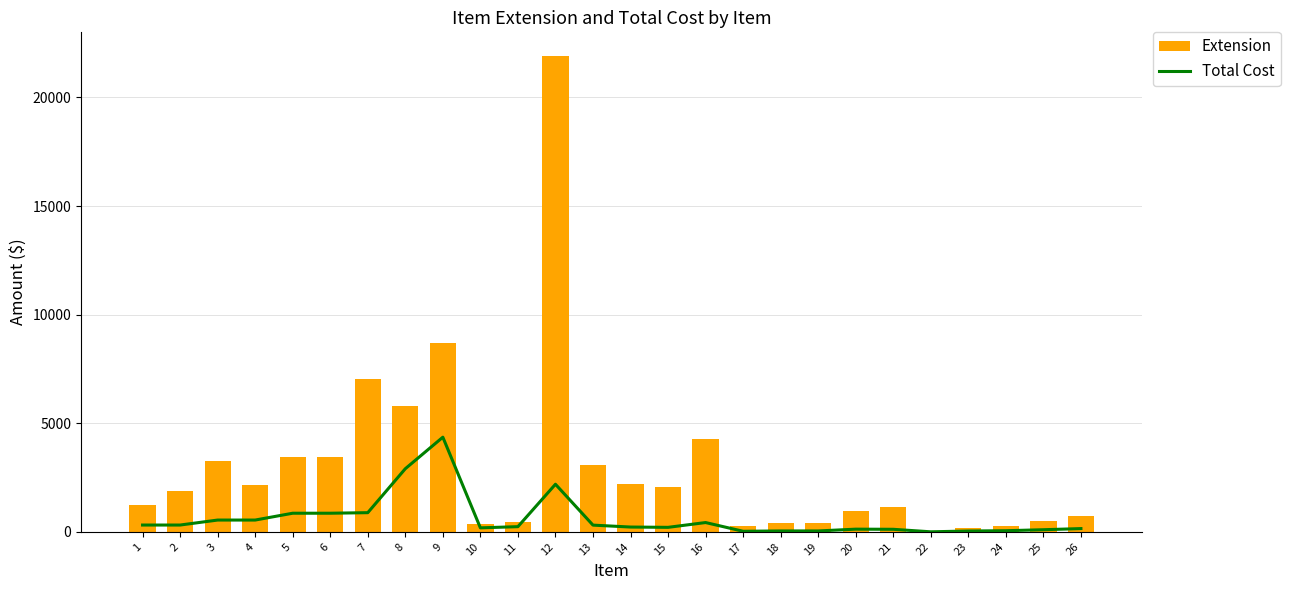

Is it true that Extension equals 609.2 at 21?

False